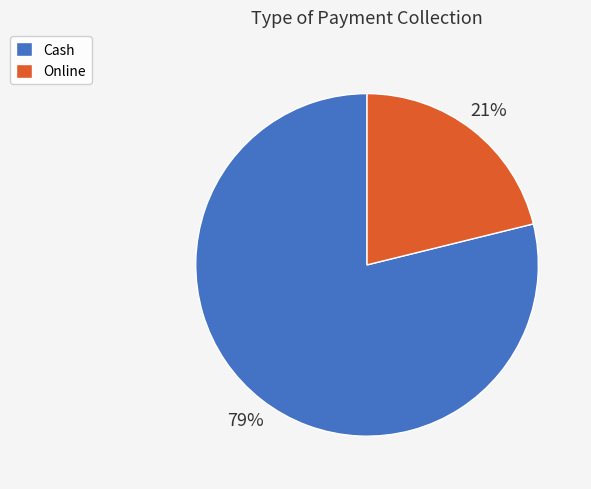

Approximately how many times larger is the value at Online compared to Cash?

0.3